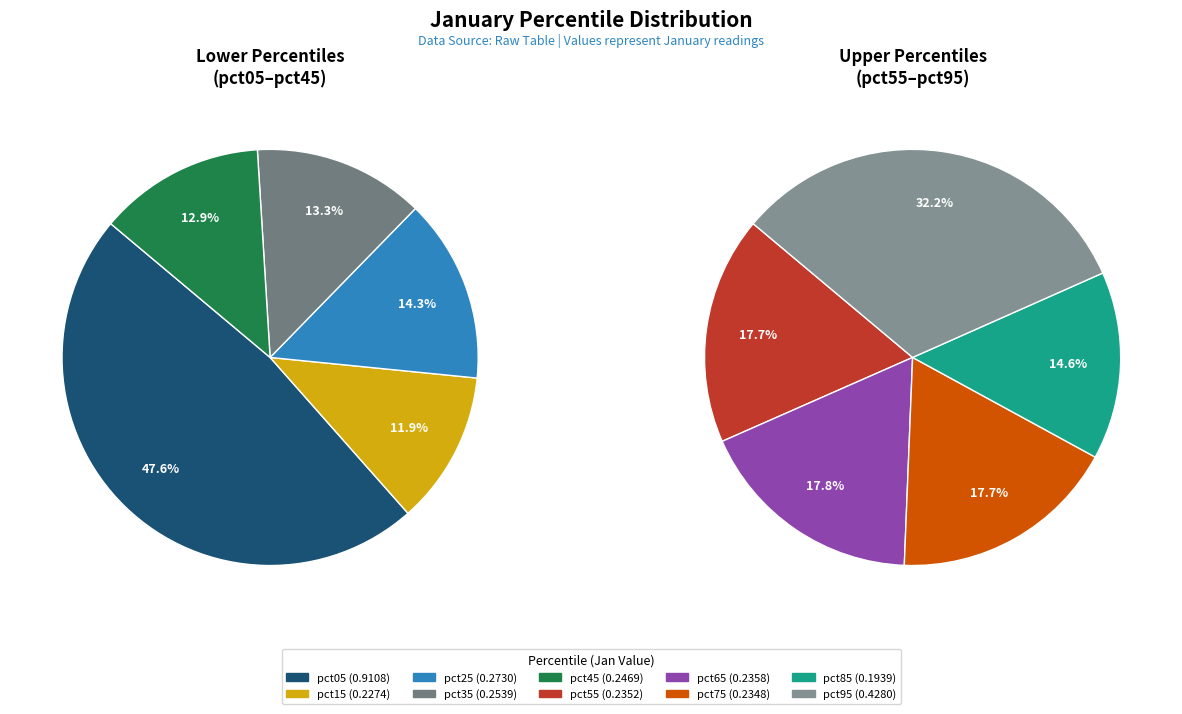

Between pct55 and pct35, which is larger?

pct35